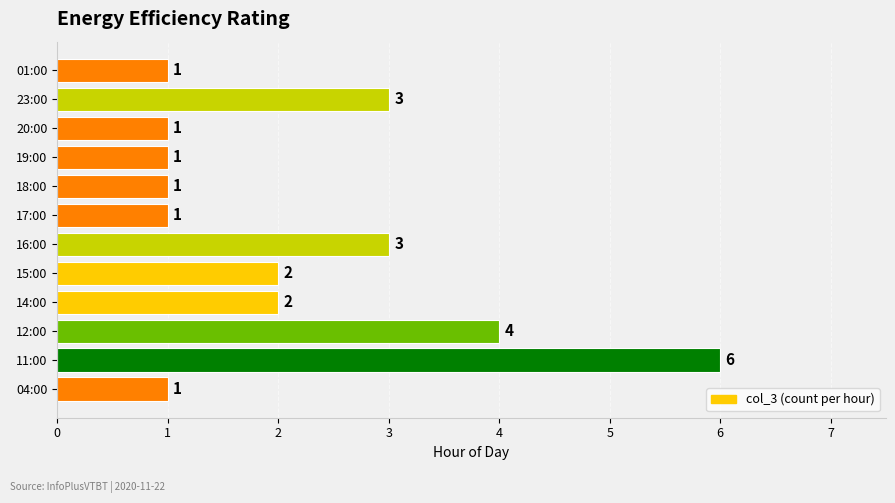

What is the ratio of the value at 17:00 to the value at 20:00?

1.0